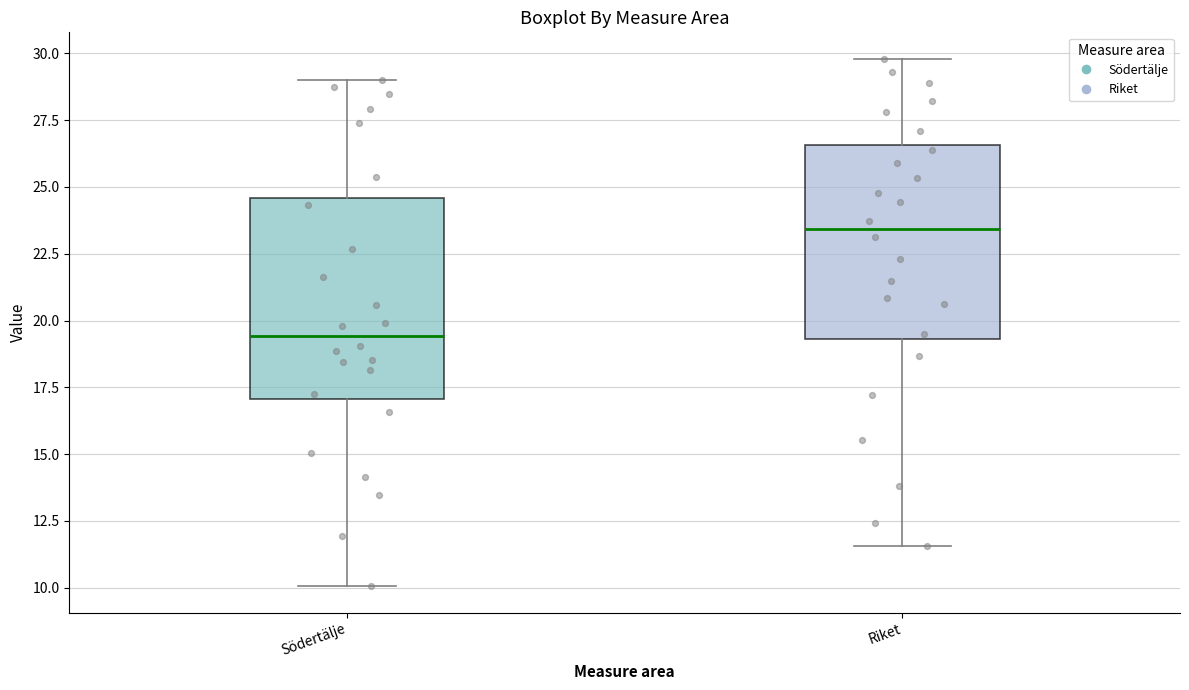

Which box's median line is the lowest?

Södertälje